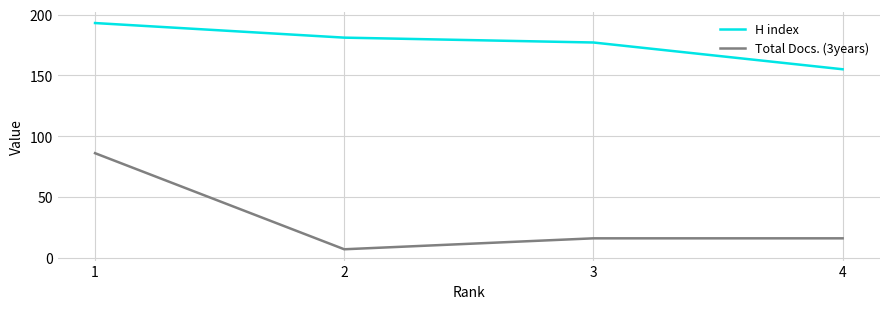

True or false: Total Docs. (3years) has a value of 5 at 4.

False